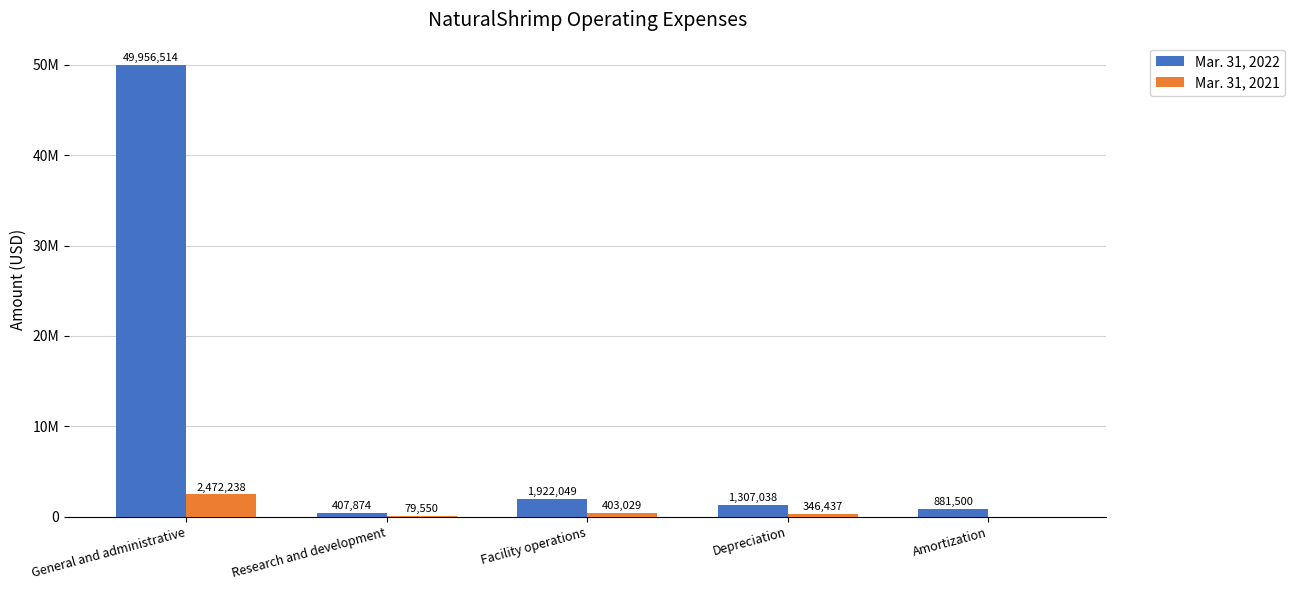

What is the label of the 2nd bar from the right?

Depreciation